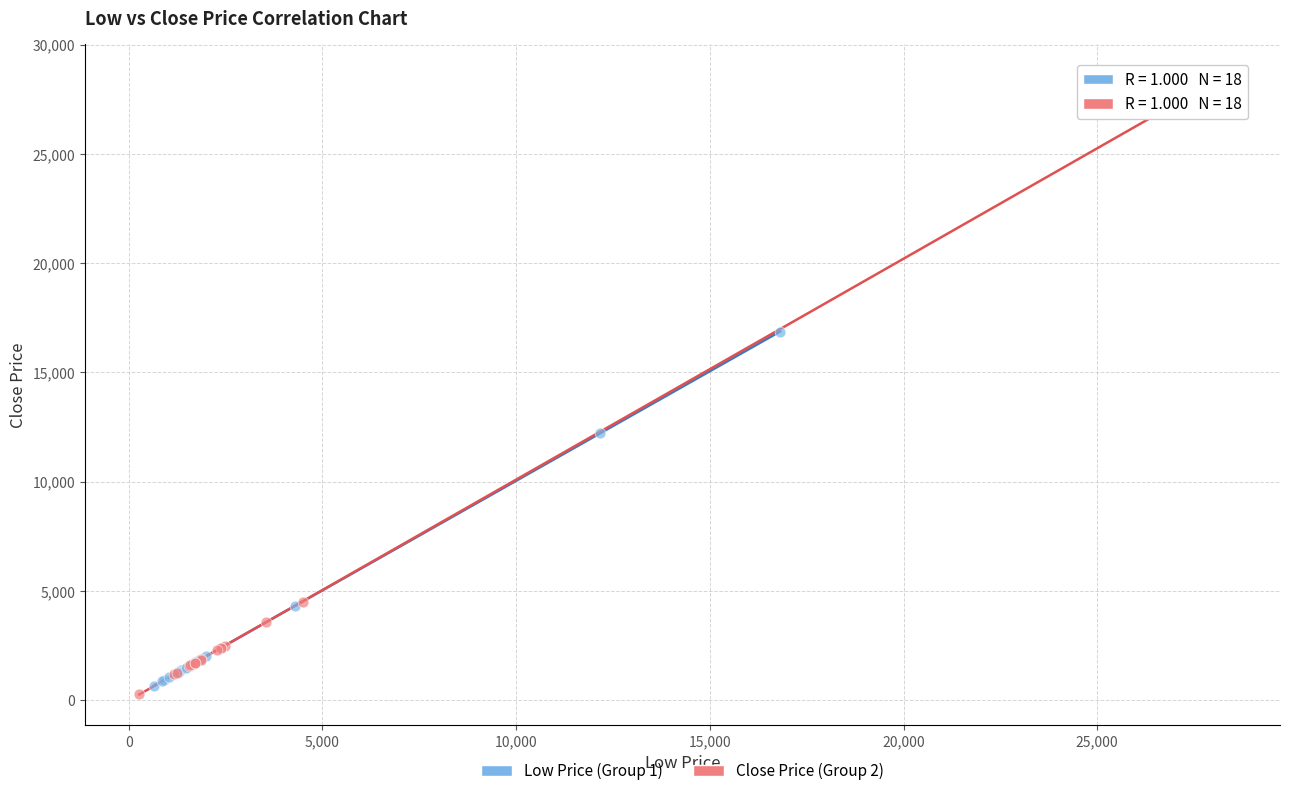

Which series contains the highest Y value?

Close Price (Group 2)